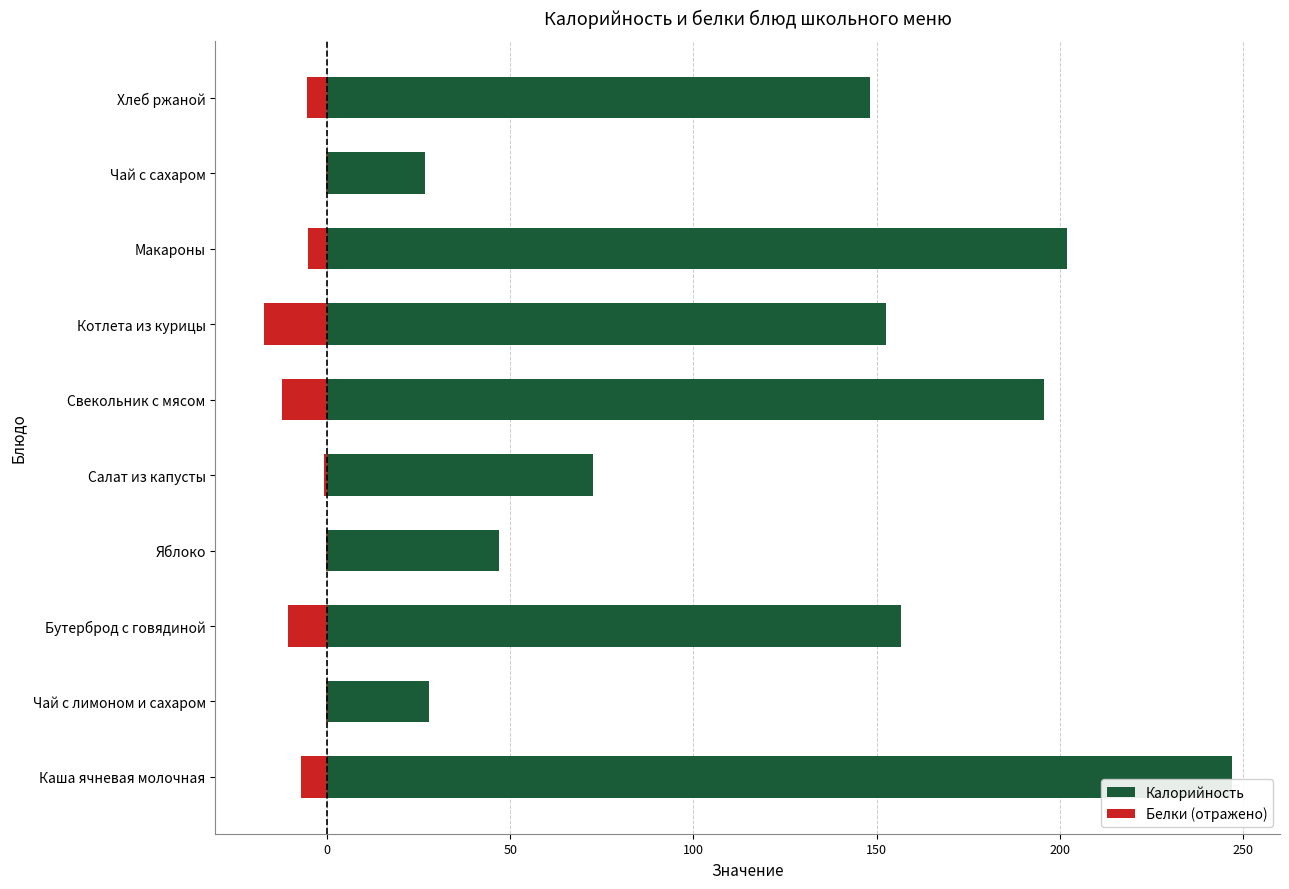

What is the difference between the second highest and minimum values in the Белки (отражено) series?

17.0